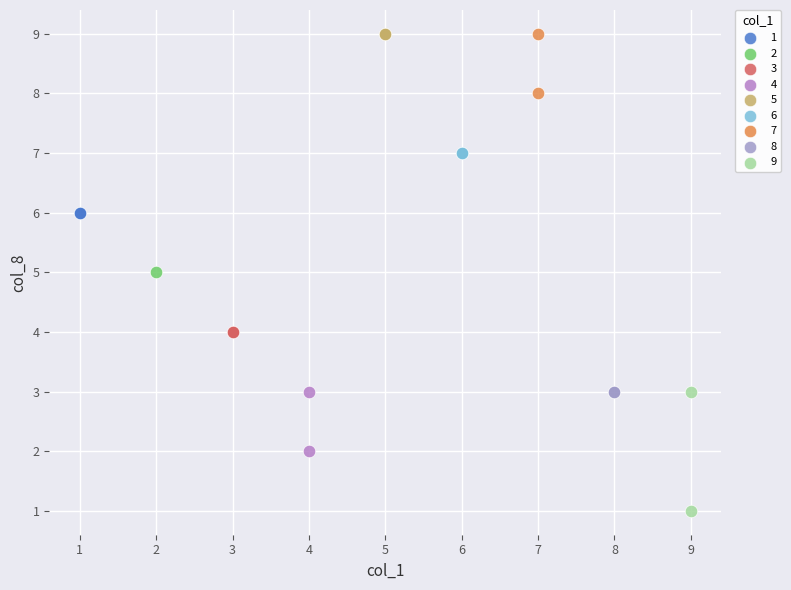

Which series reaches the minimum Y coordinate?

9